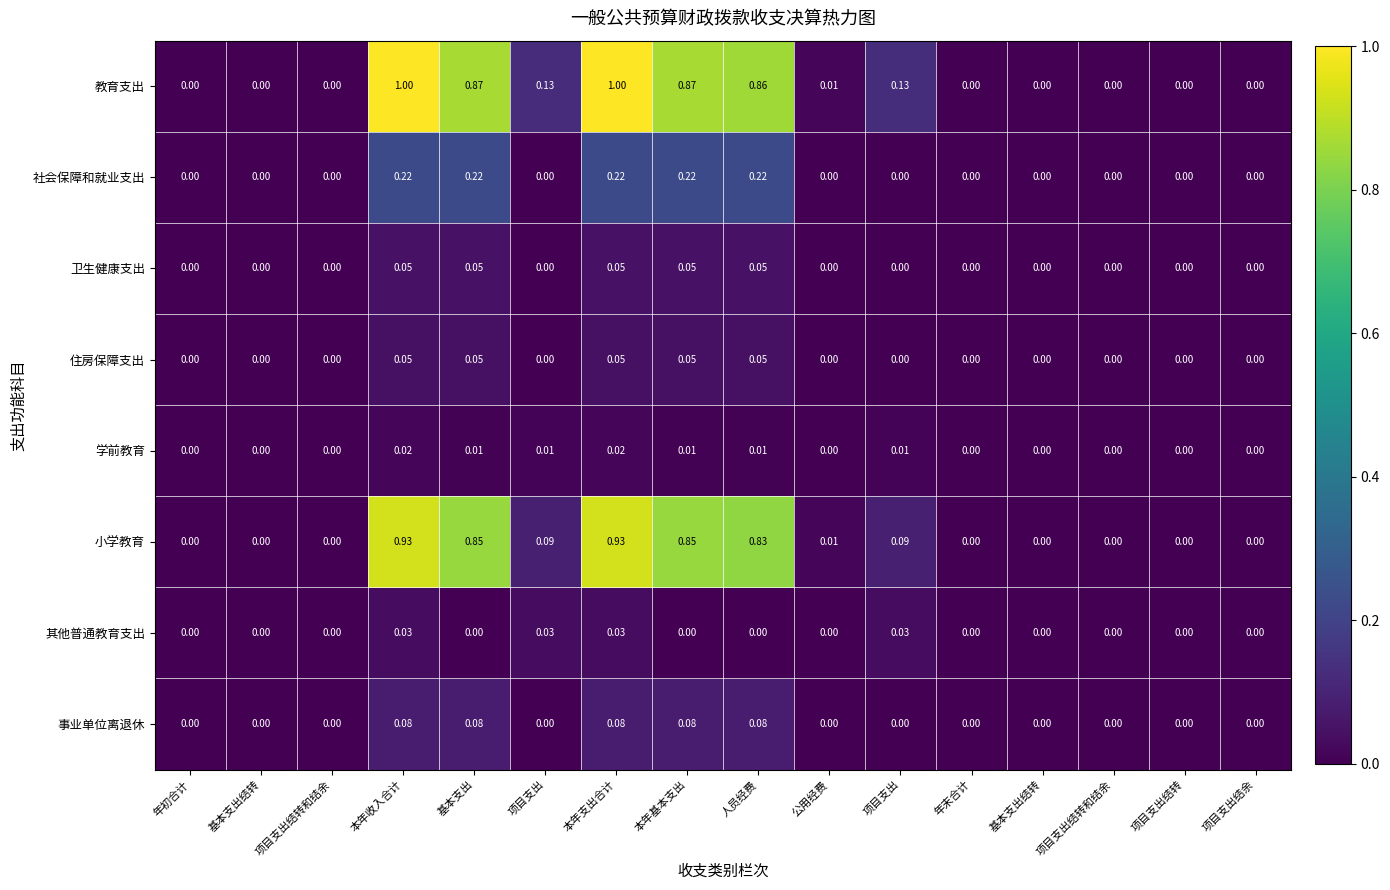

How many categories are shown in the chart?

16